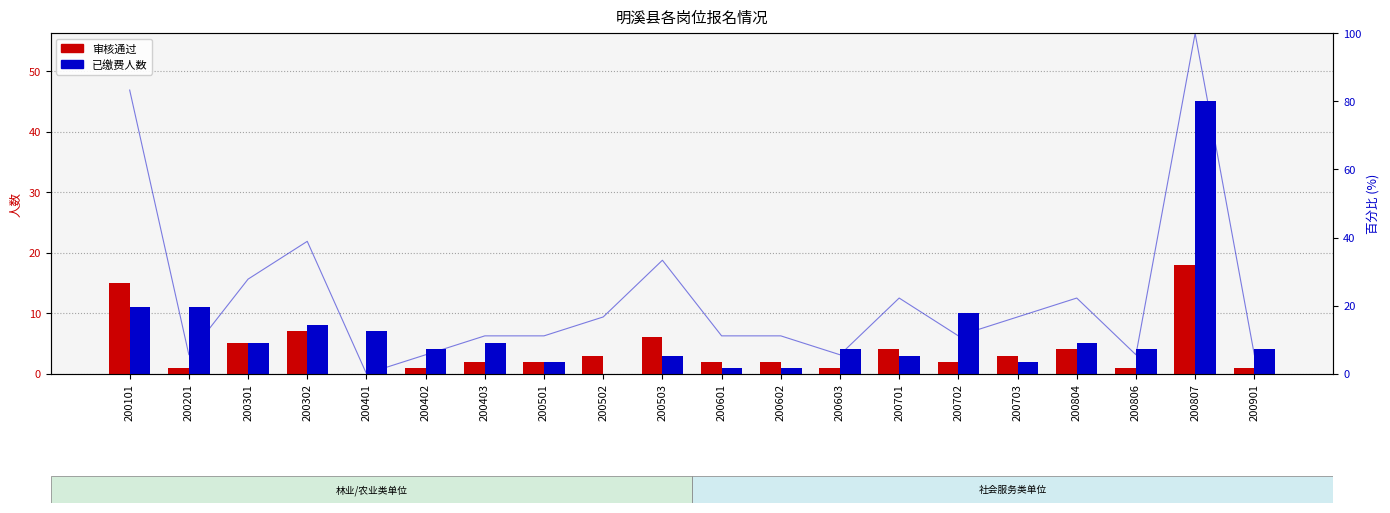

Which series has the largest total across all categories?

已缴费人数